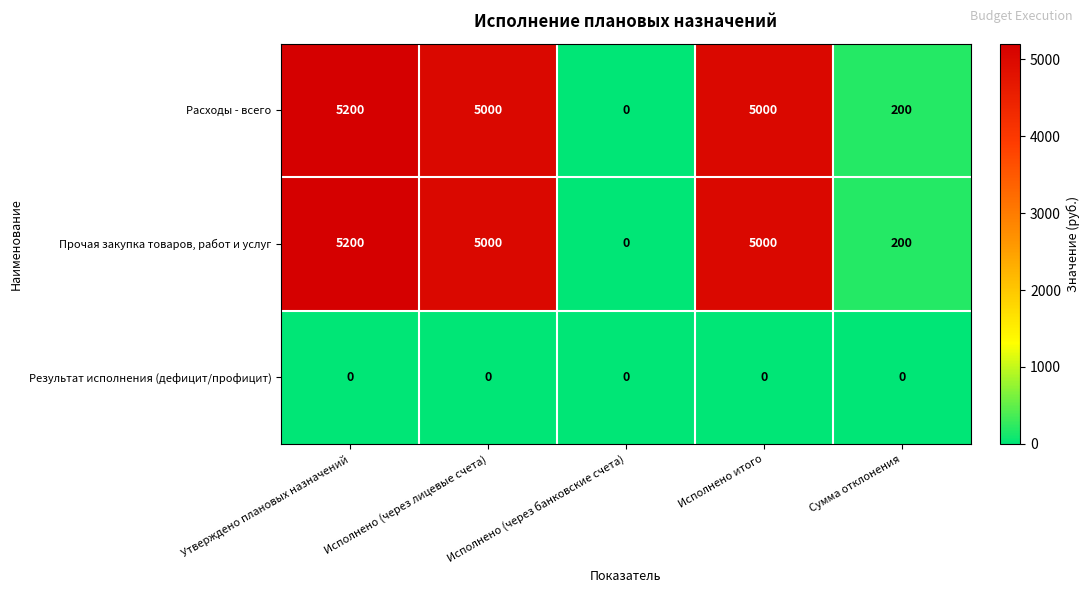

What is the sum of all Расходы - всего values?

15400